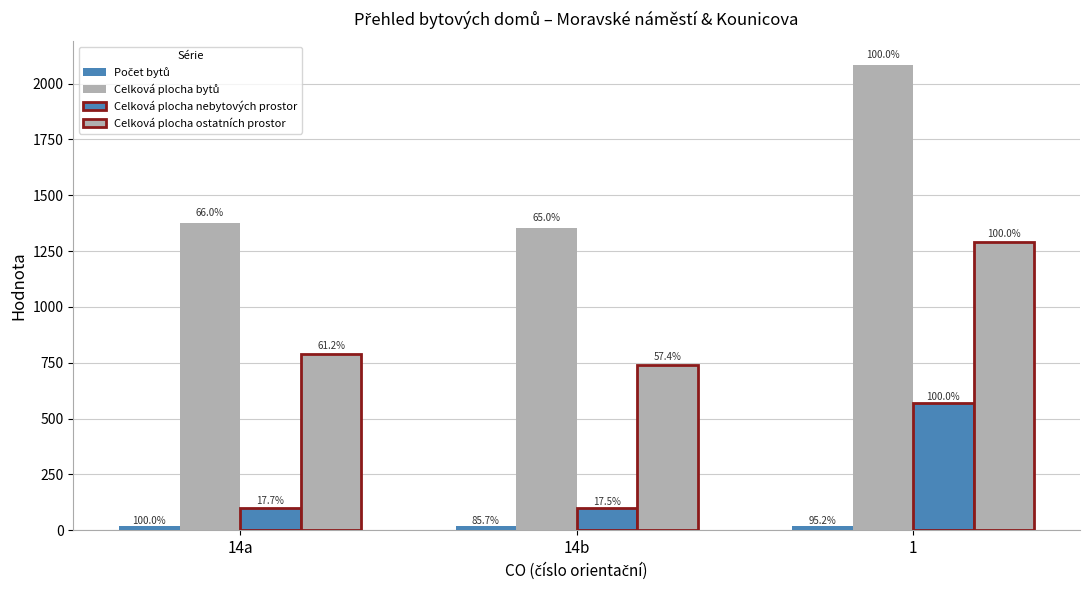

Is it true that Celková plocha ostatních prostor equals 1289.4 at 1?

True